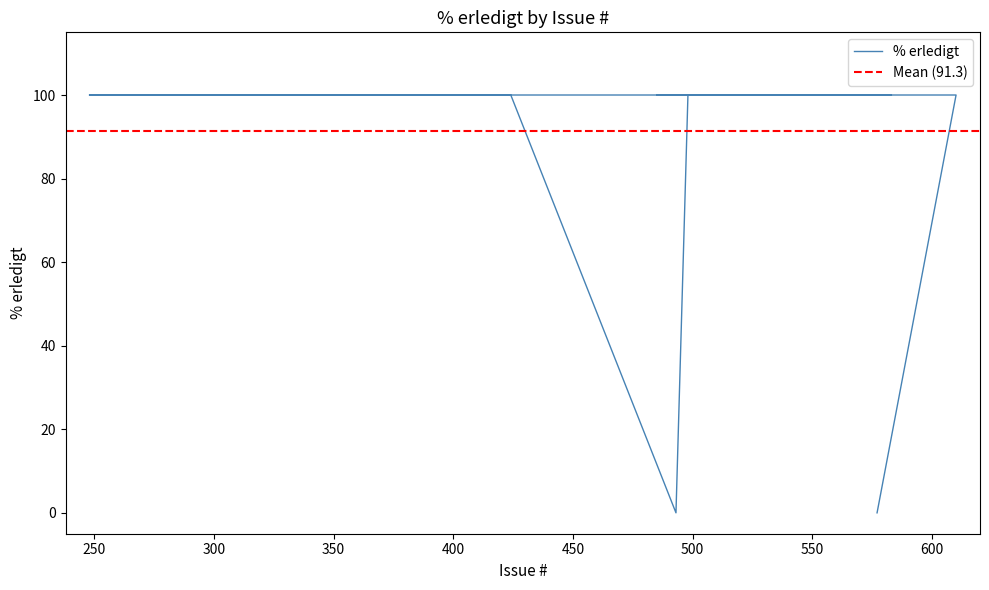

How many lines are shown in the chart?

1